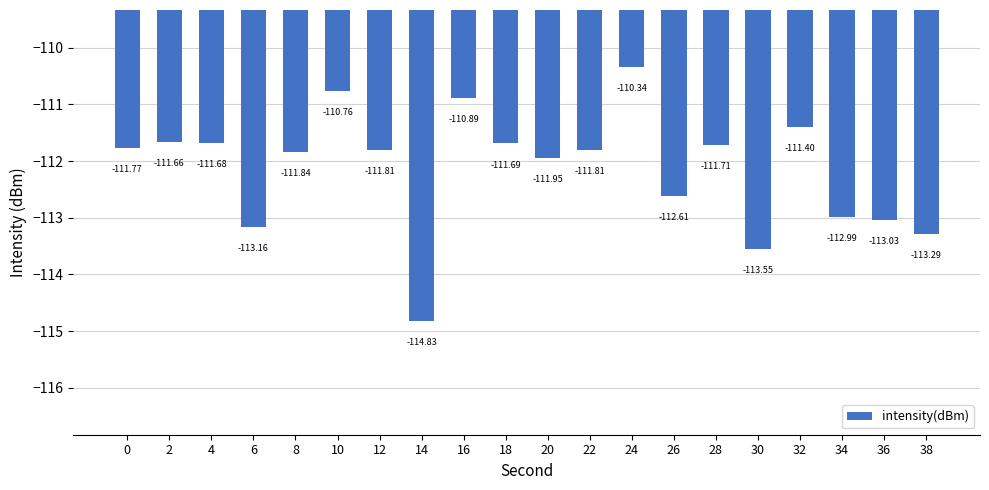

True or false: the data shows -112.0 at 20.

True